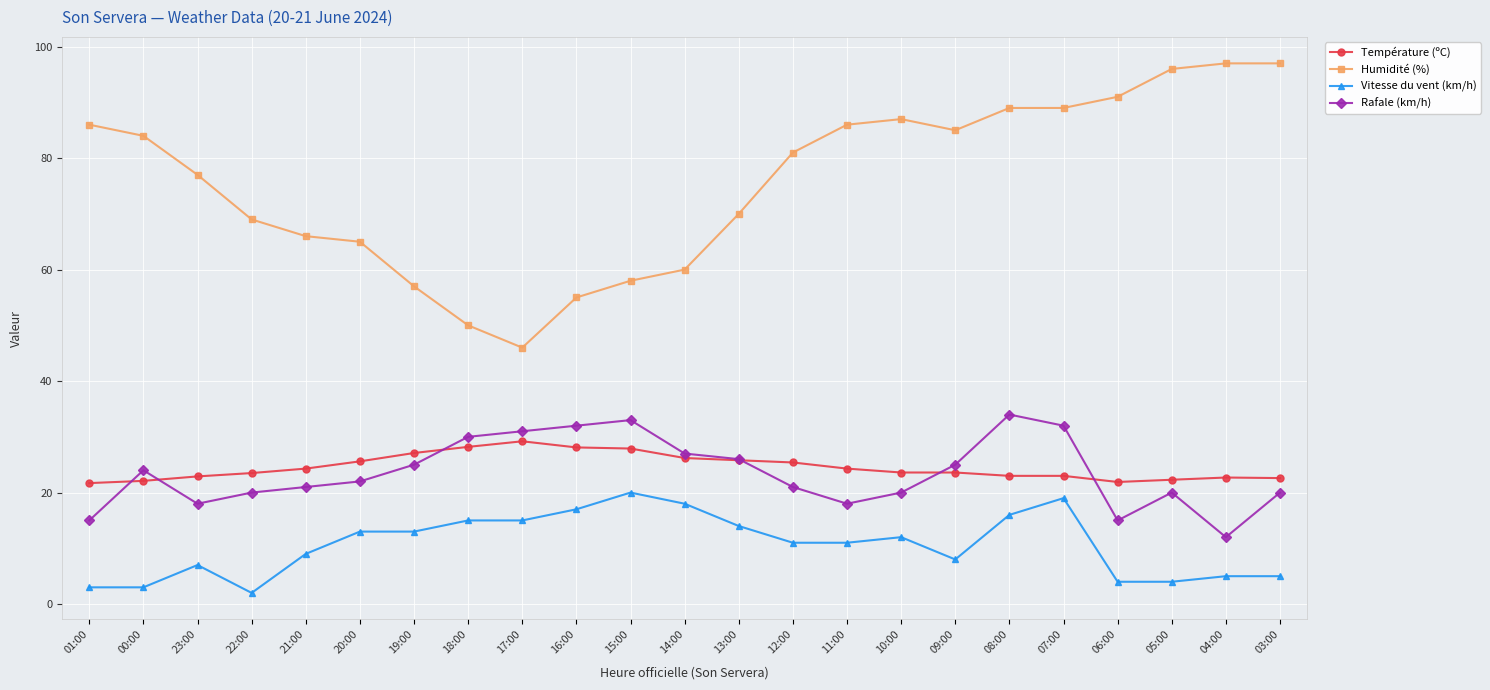

At which category does the chart reach its minimum across all series?

22:00